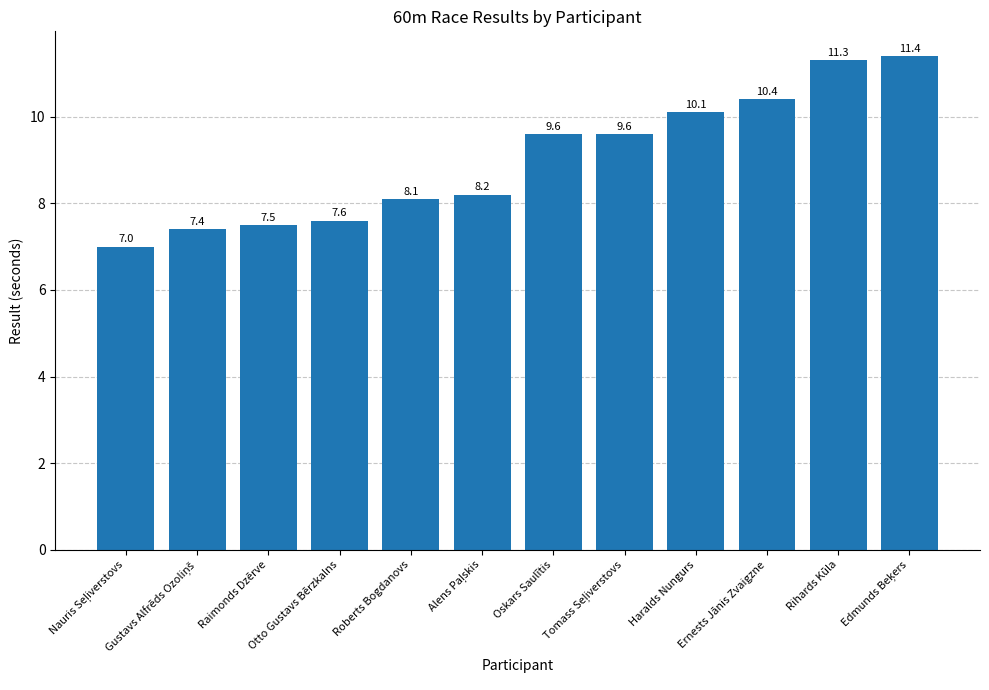

Does the chart contain stacked bars?

No